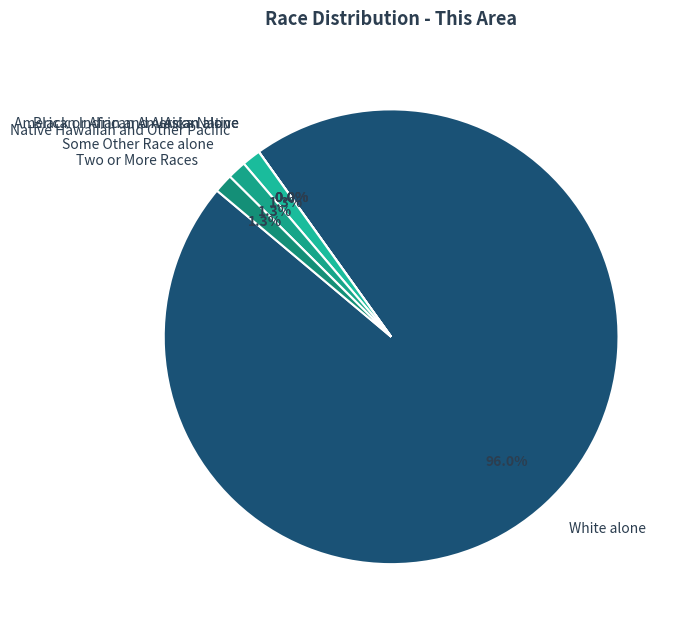

How many segments does this pie chart have?

7